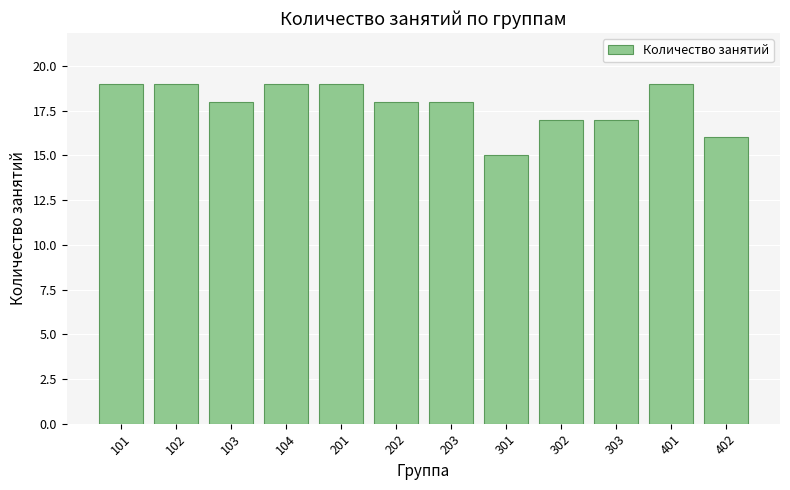

Reading right to left, list all the values displayed in this chart.

402=16	401=19	303=17	302=17	301=15	203=18	202=18	201=19	104=19	103=18	102=19	101=19